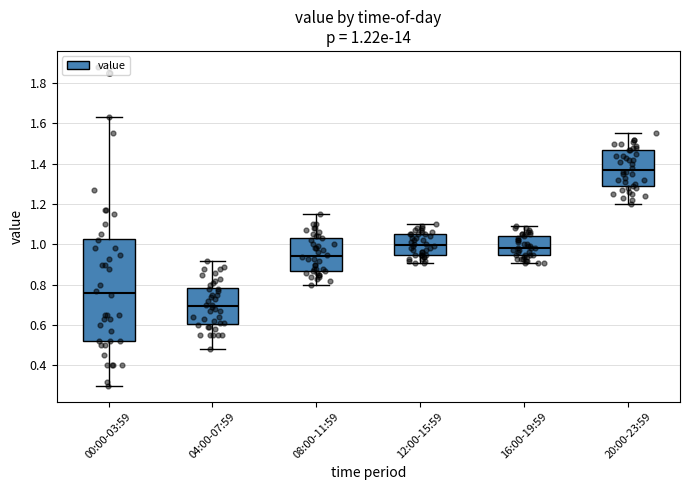

Which box has the lowest median line?

04:00-07:59